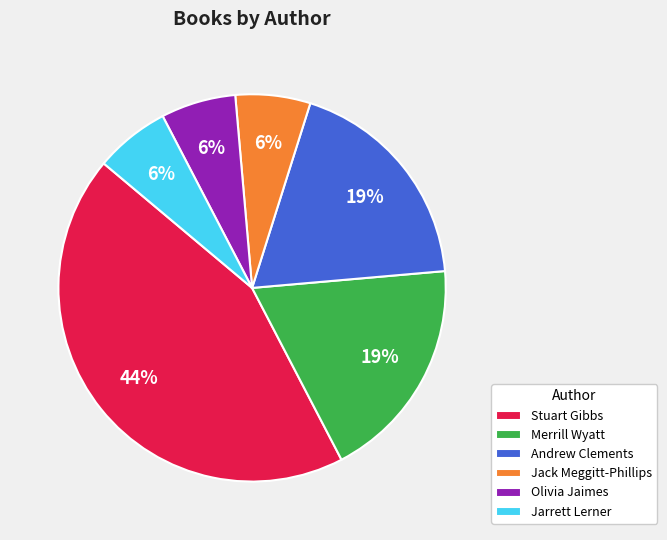

Which slice is the largest?

Stuart Gibbs